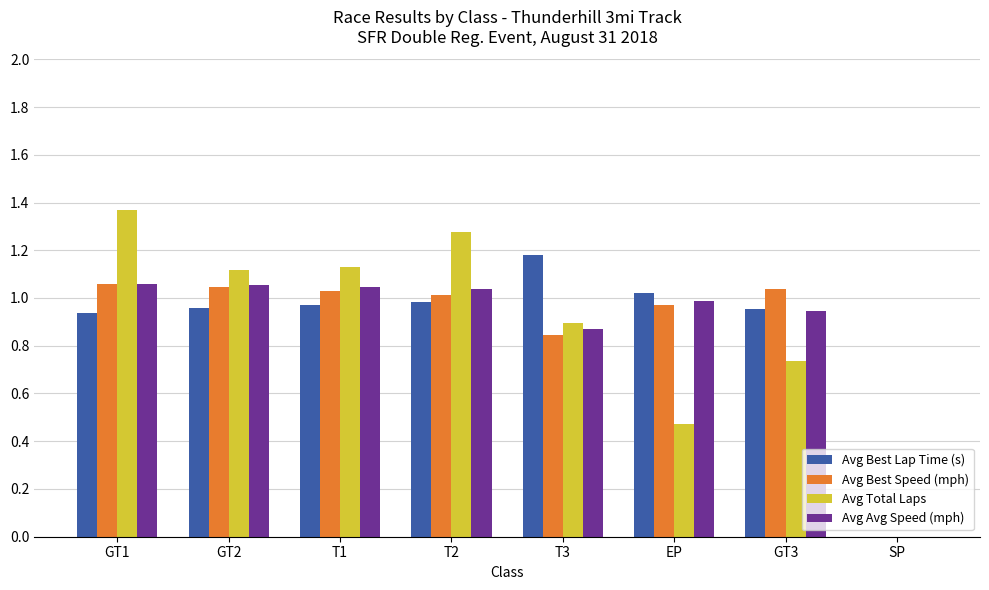

Is the value of Avg Best Speed (mph) at T1 greater than the value of Avg Best Lap Time (s) at T3?

No